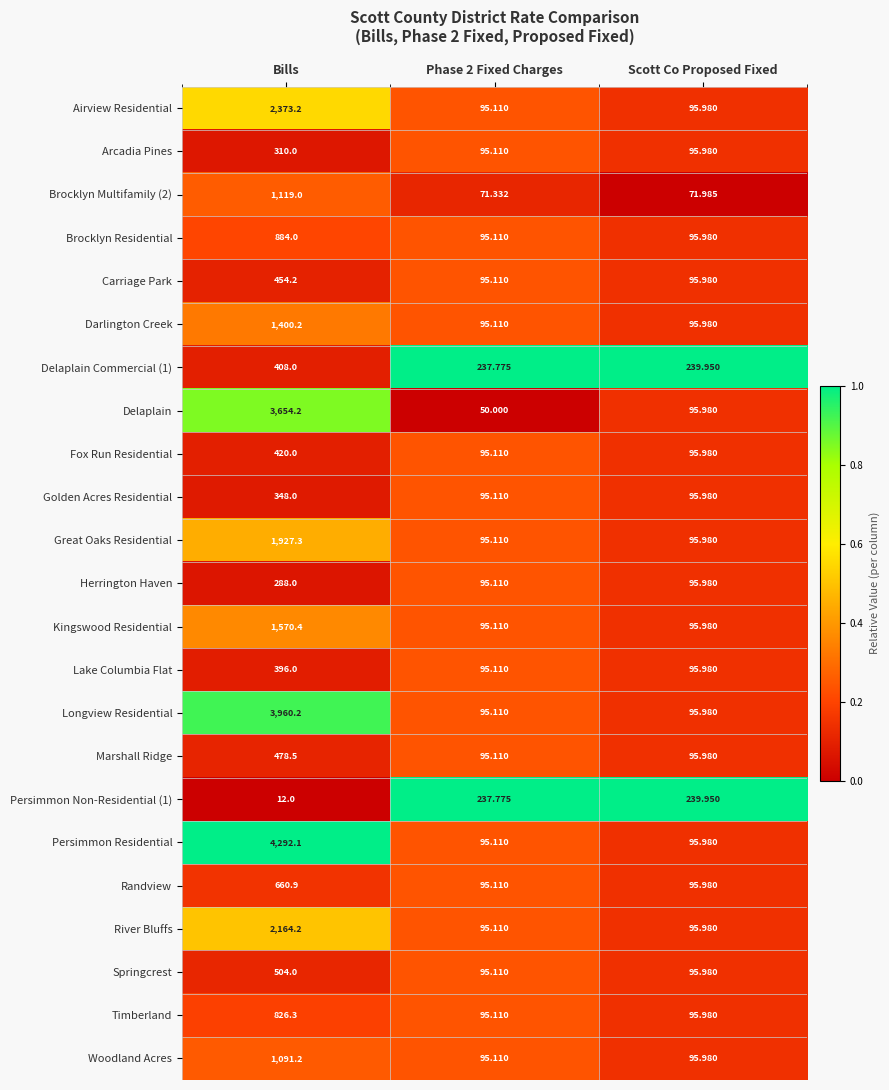

Which category has the lowest value across all series?

Bills